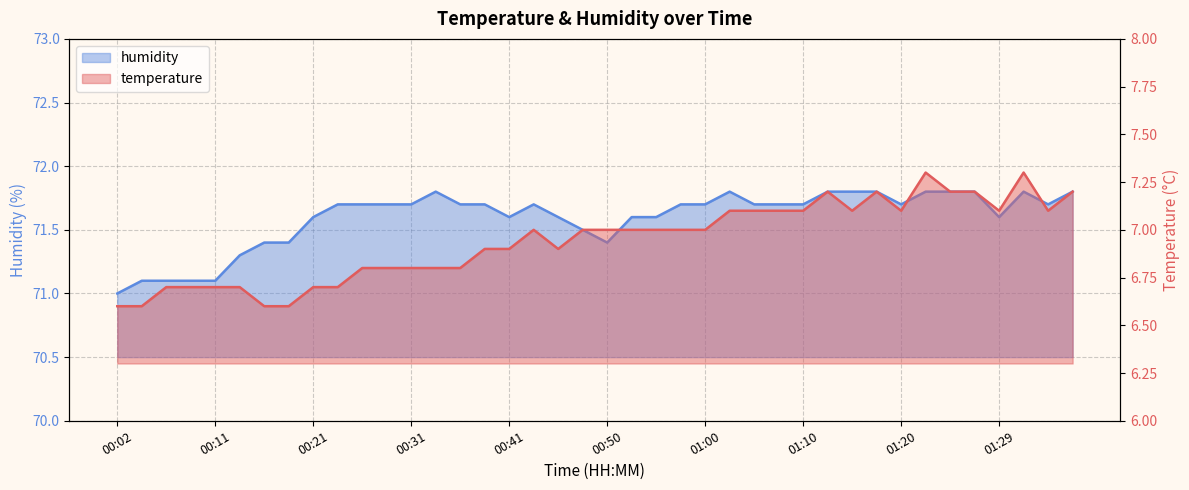

The temperature series shows 4.6 at 00:50. True or false?

False